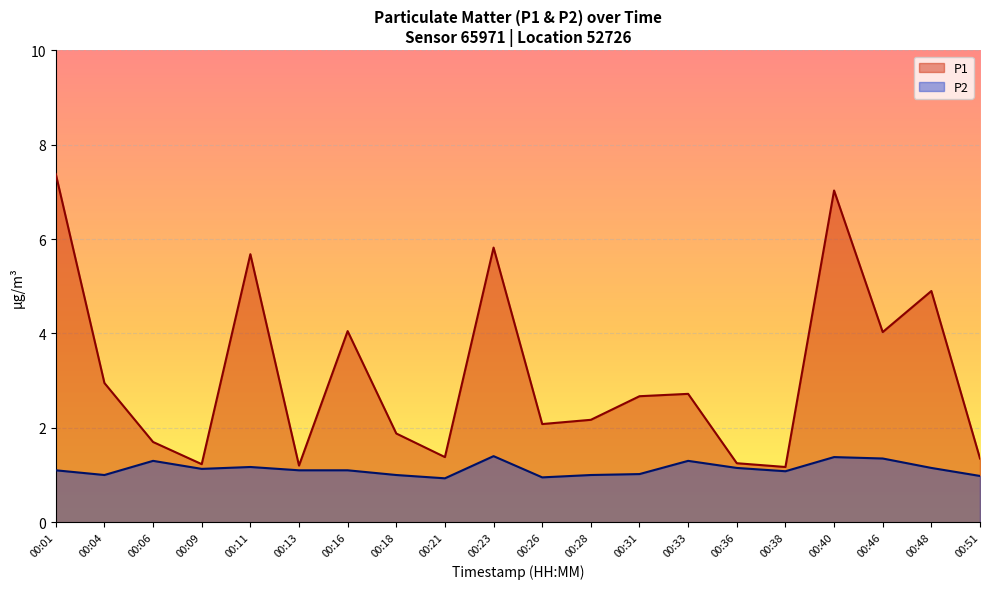

Does the chart display data point markers on the line(s)?

No